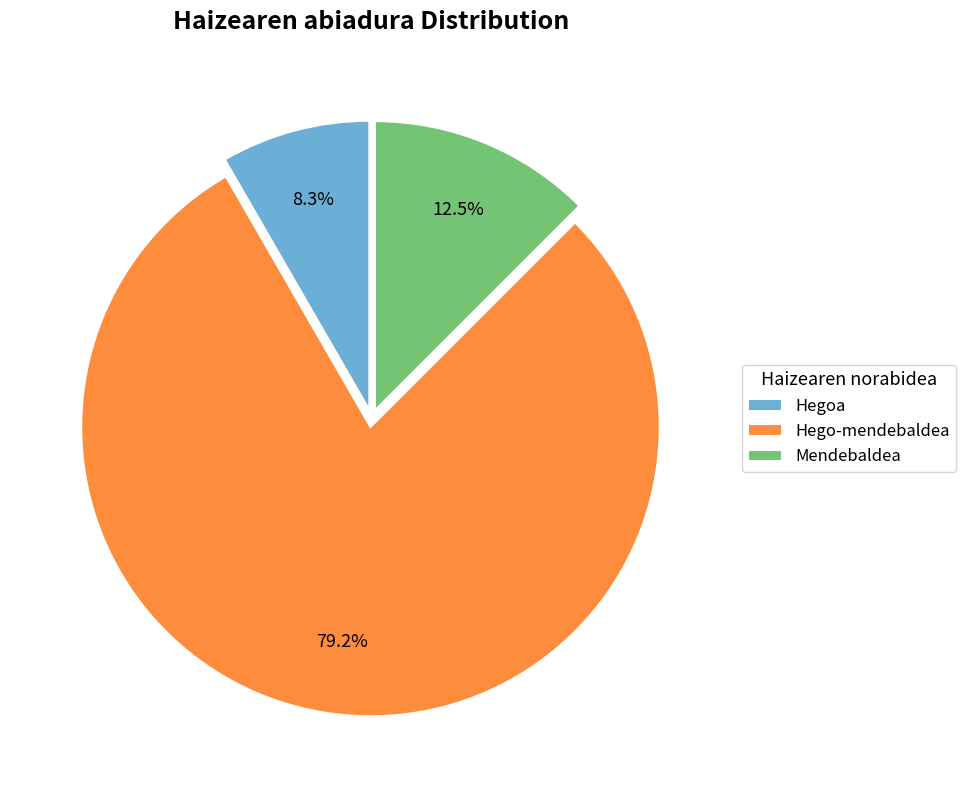

What portion of the pie excludes Hego-mendebaldea?

20.8%